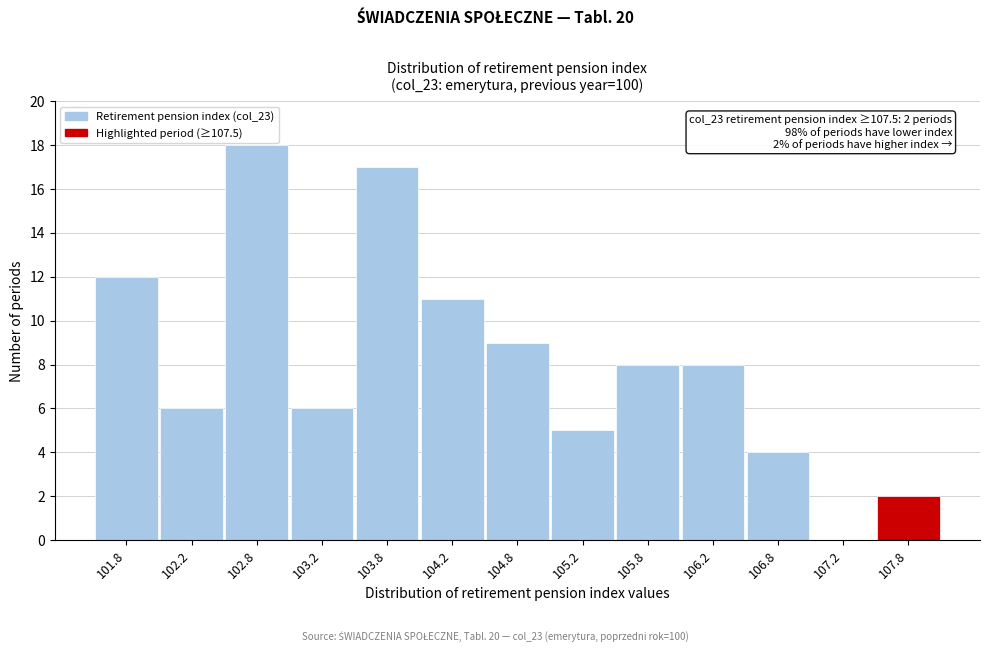

Over which range of the x-axis is the bar tallest?

102.5 to 103.0